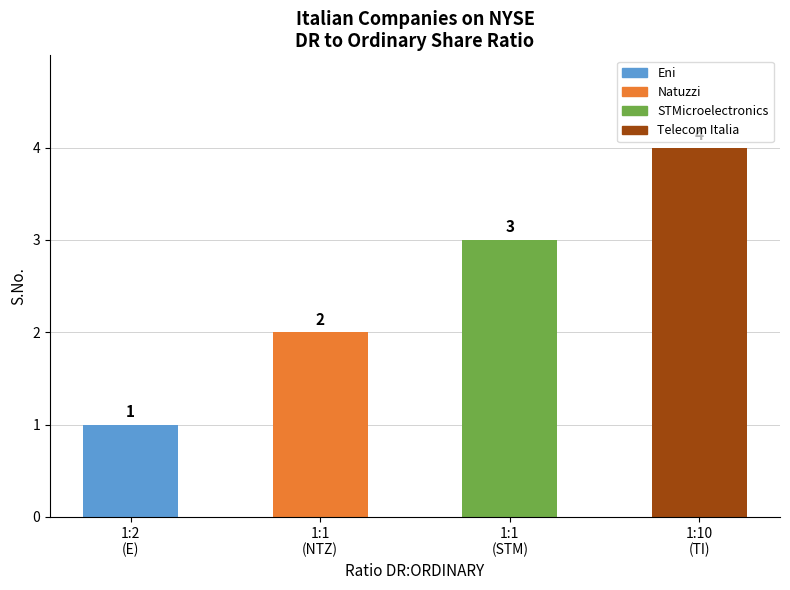

What is the ratio of the value at 1:1
(NTZ) to the value at 1:1
(STM)?

0.7